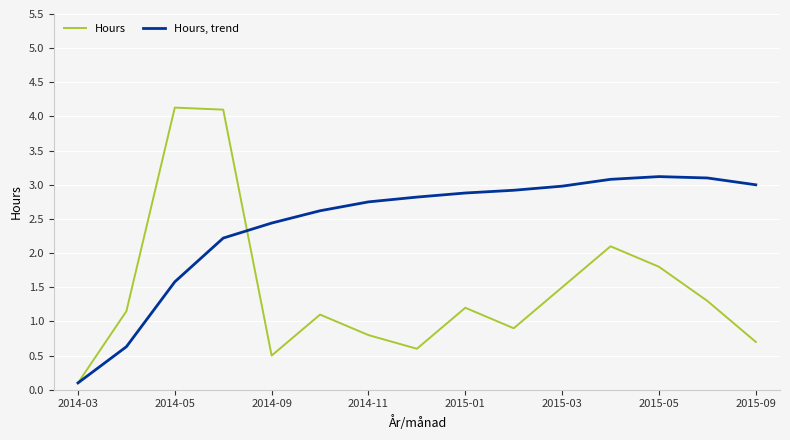

Which series has the largest range (max minus min)?

Hours